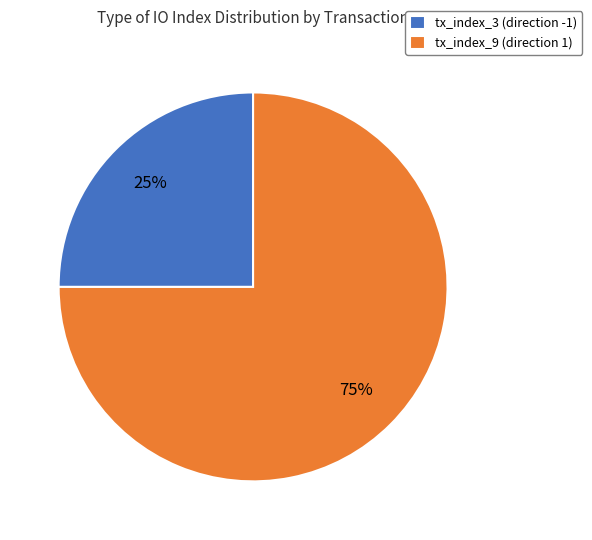

Do tx_index_9 (direction 1) and tx_index_3 (direction -1) together represent more than half of the pie?

Yes